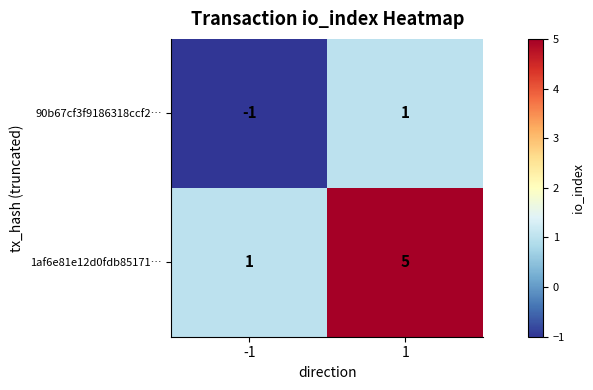

What is the sum of all 1af6e81e12d0fdb85171… values?

6